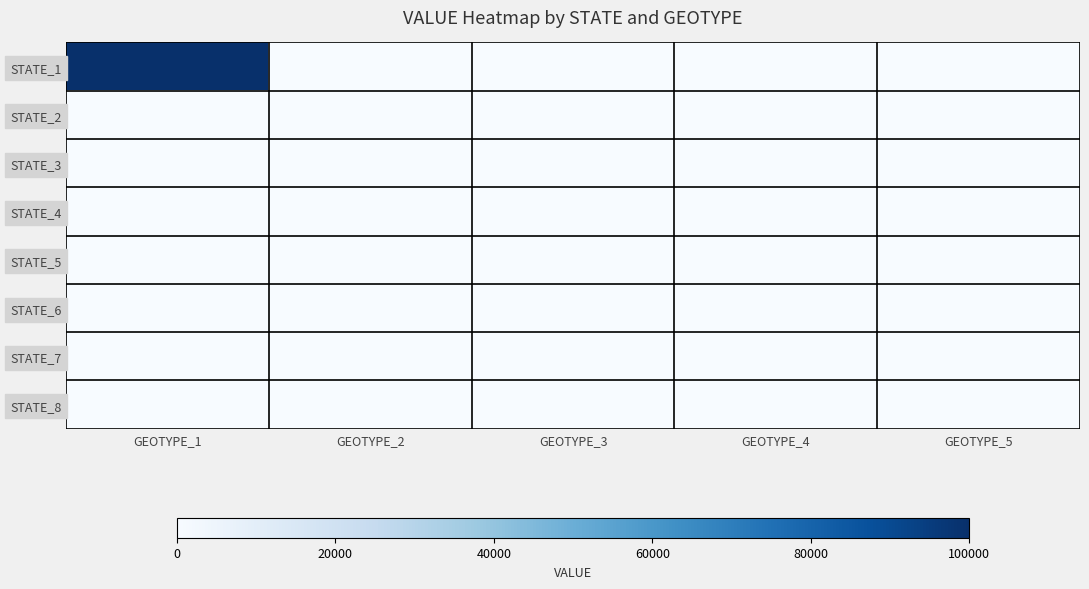

Which series has the largest total across all categories?

STATE_1